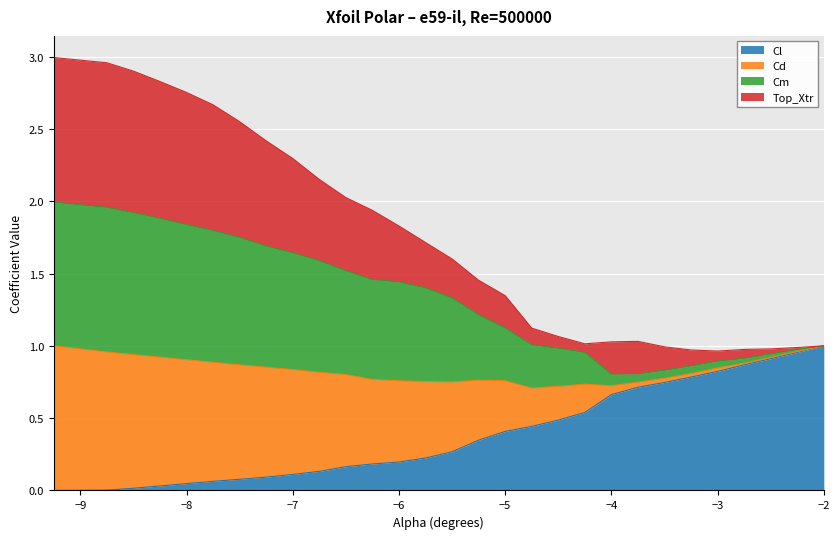

True or false: Cl has a value of 0.4 at −5.

True